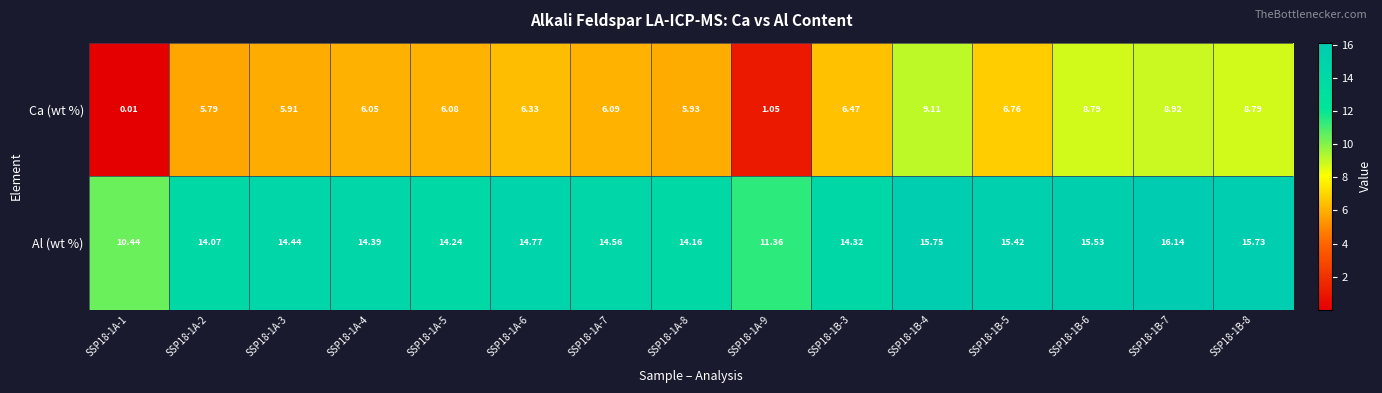

What is the difference between the highest and lowest values at SSP18-1A-5?

8.2